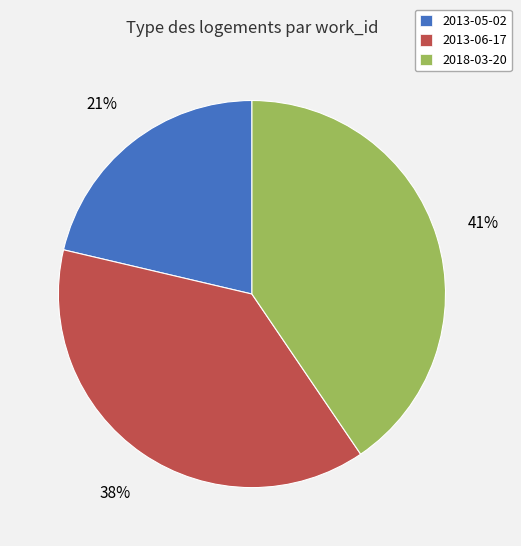

How many segments does this pie chart have?

3